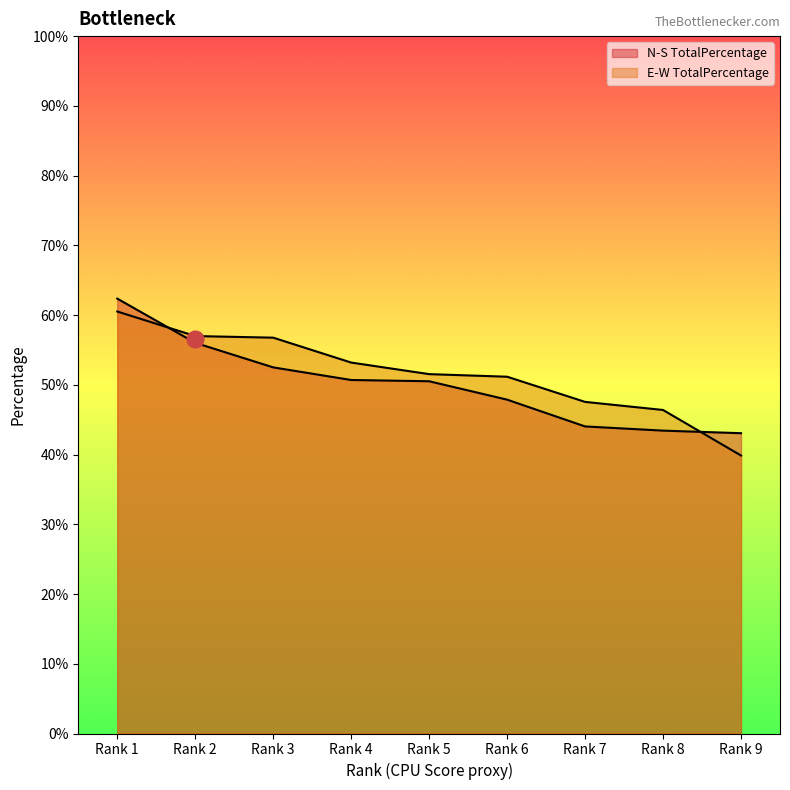

What is the total value across all series at Rank 8?

89.8